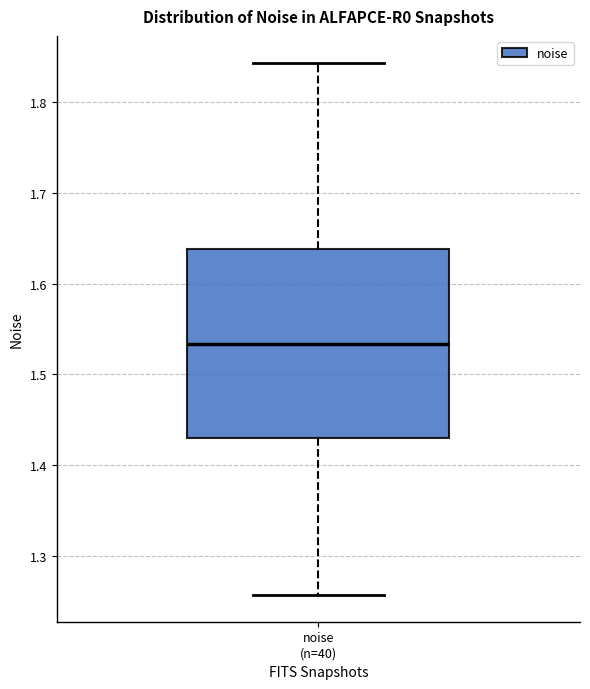

Where does the upper whisker of the box for noise (n=40) end on the y-axis? The values are not printed on the chart, so give them approximately, as read against the axis.

1.84